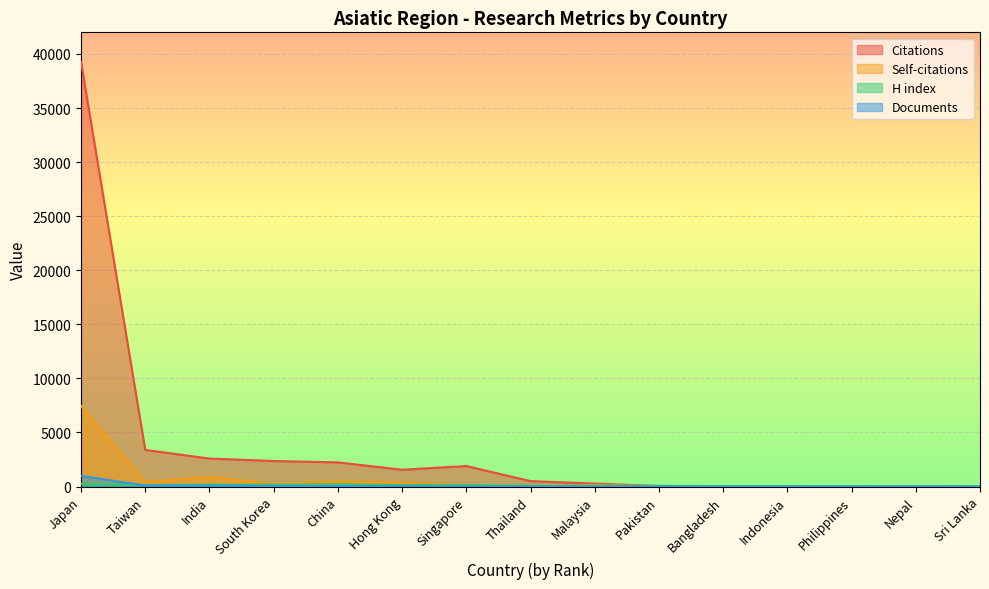

What is the difference between the second highest and second lowest values in the Citations series?

3366